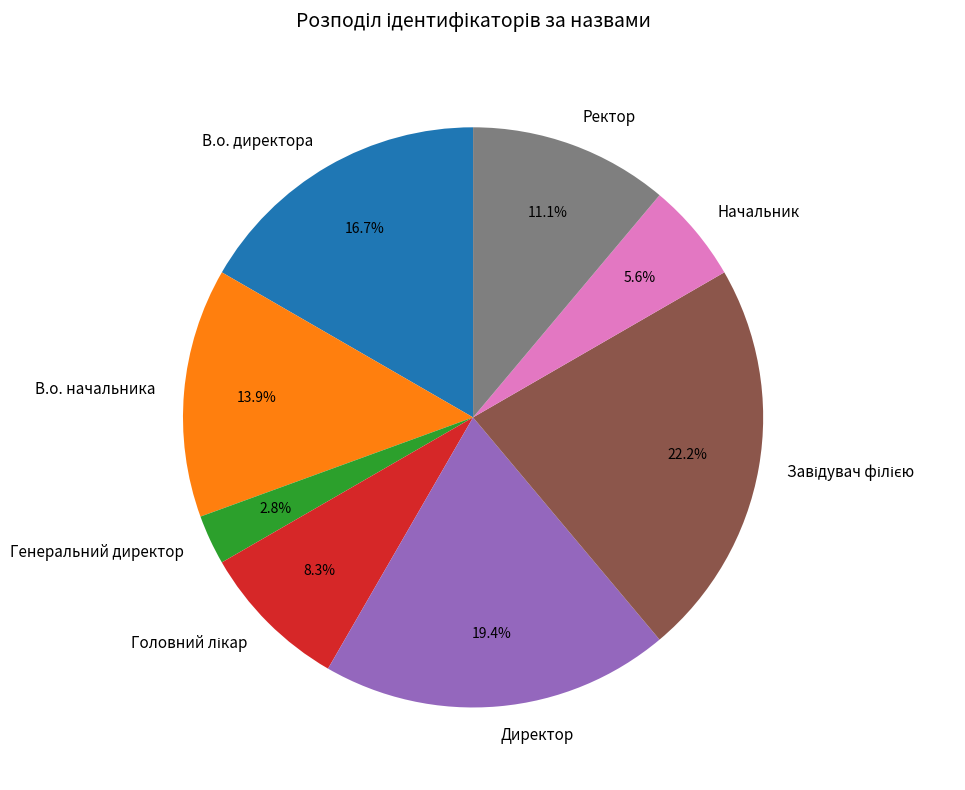

To the nearest percent, what percentage of the pie is В.о. директора?

17%